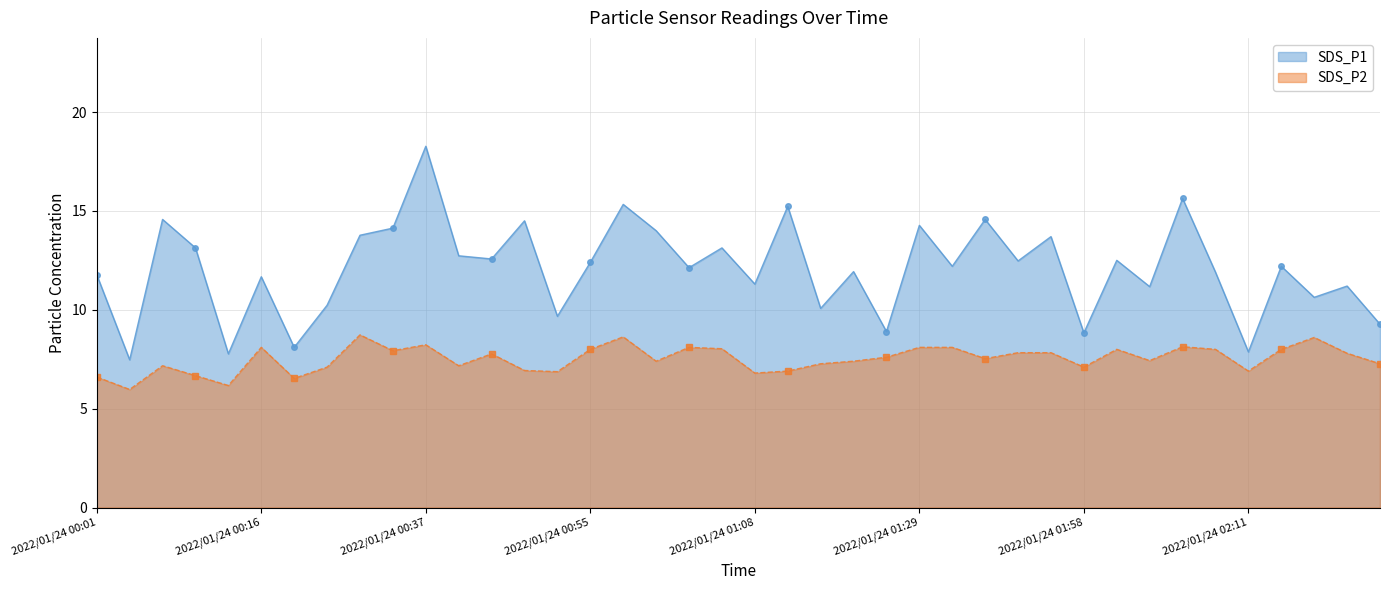

Is it true that SDS_P1 equals 25.7 at 2022/01/24 00:57?

False